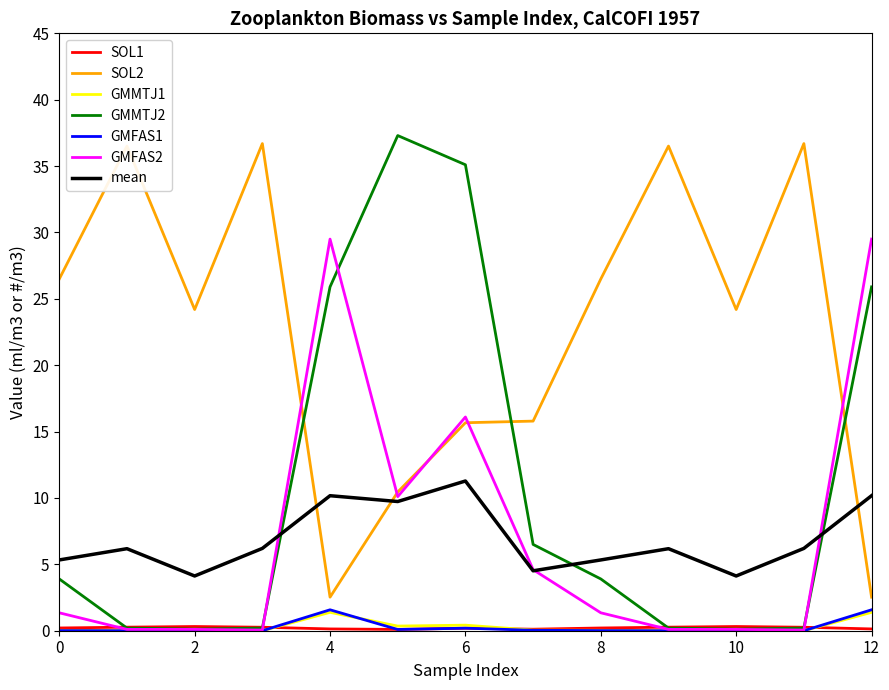

True or false: GMFAS1 and SOL2 cross at least once.

False